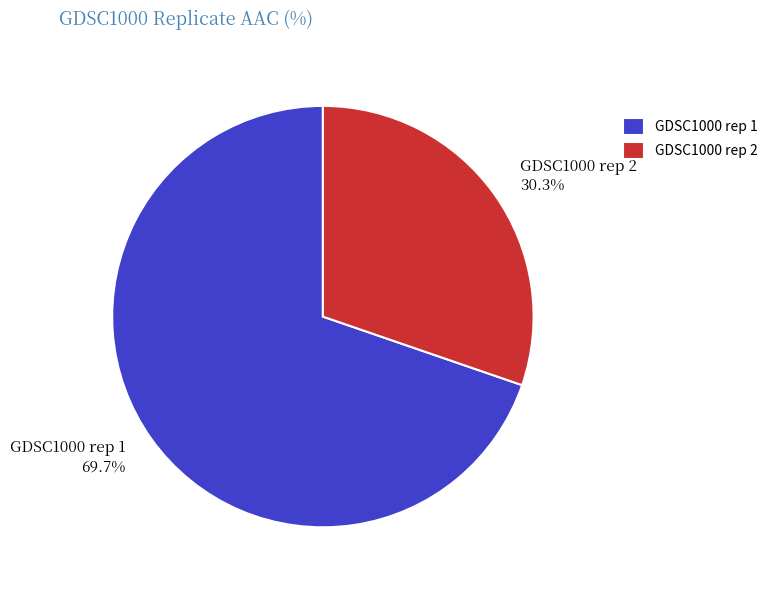

How many slices are in this pie chart?

2